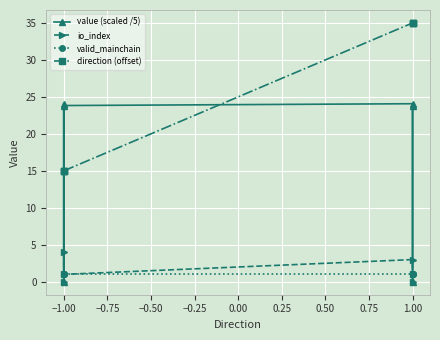

What is the minimum value for valid_mainchain?

1.0